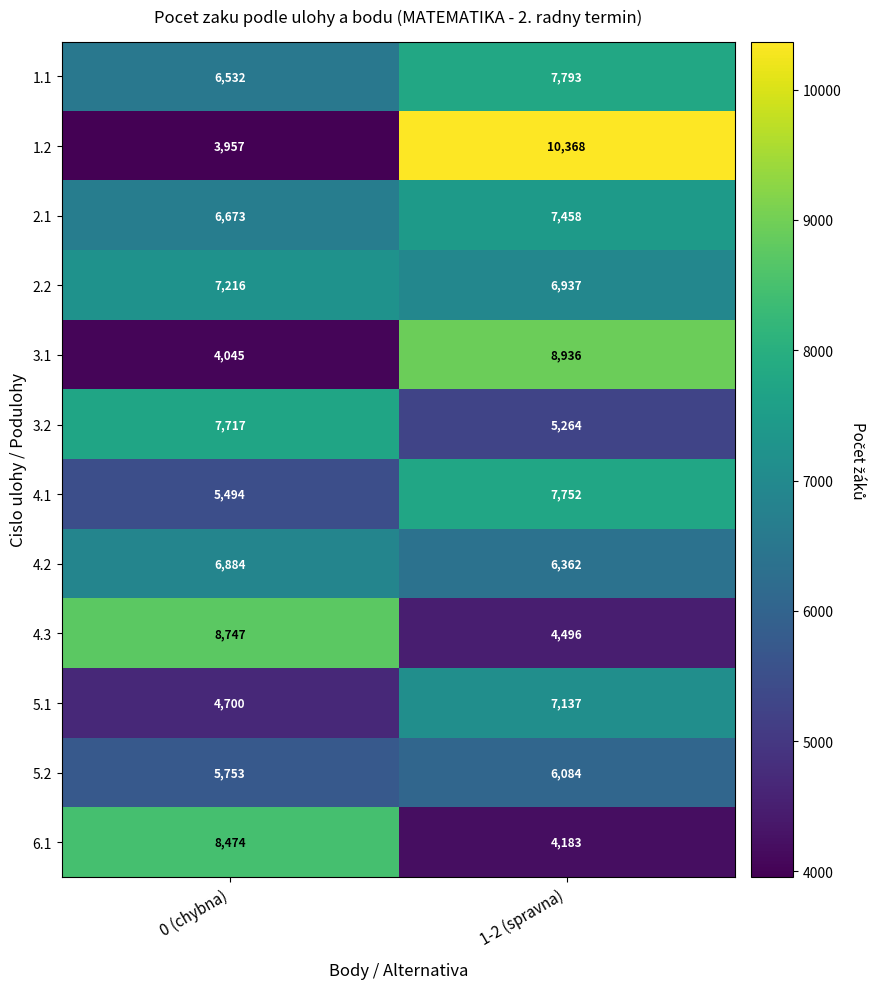

What is the sum of all 6.1 values?

12657